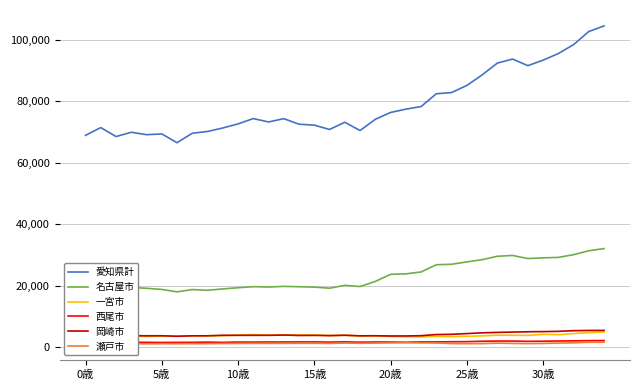

True or false: 名古屋市 and 岡崎市 cross at least once.

False